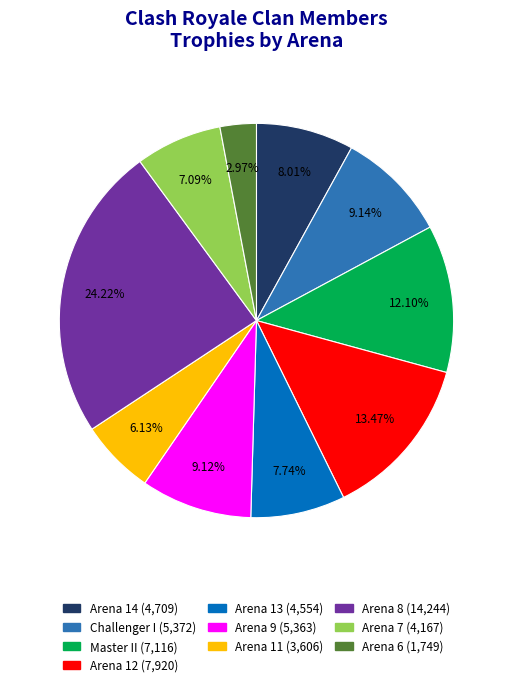

Is there any slice that represents more than half of the pie?

No